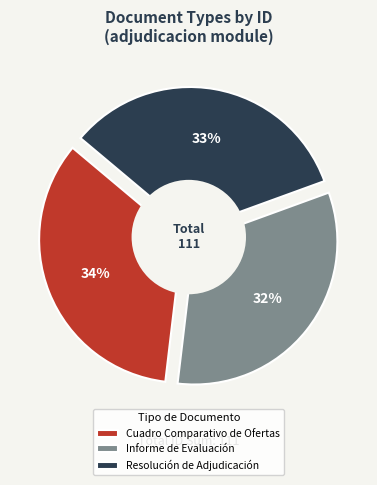

Rank the categories by value from lowest to highest.

Informe de Evaluación, Resolución de Adjudicación, Cuadro Comparativo de Ofertas